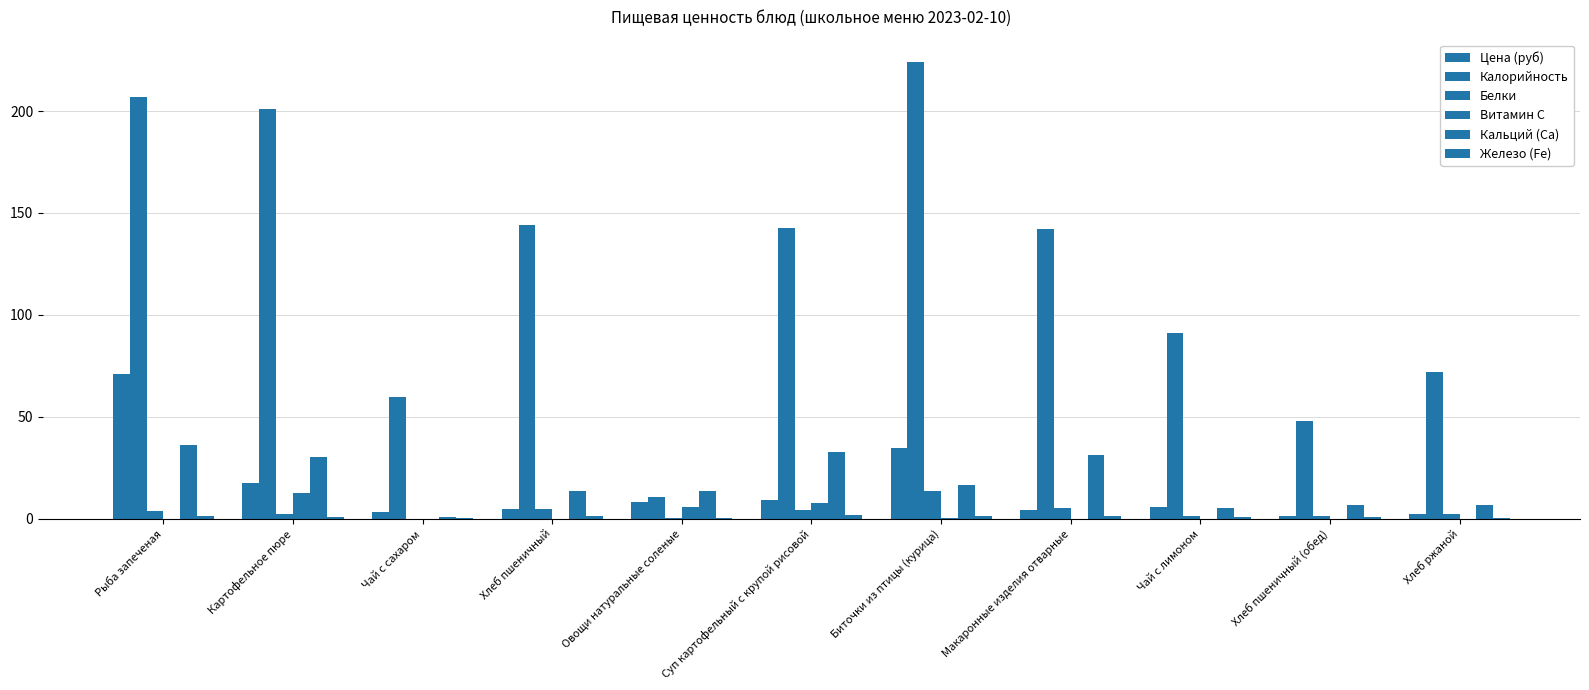

What is the label of the 3rd bar from the right?

Чай с лимоном